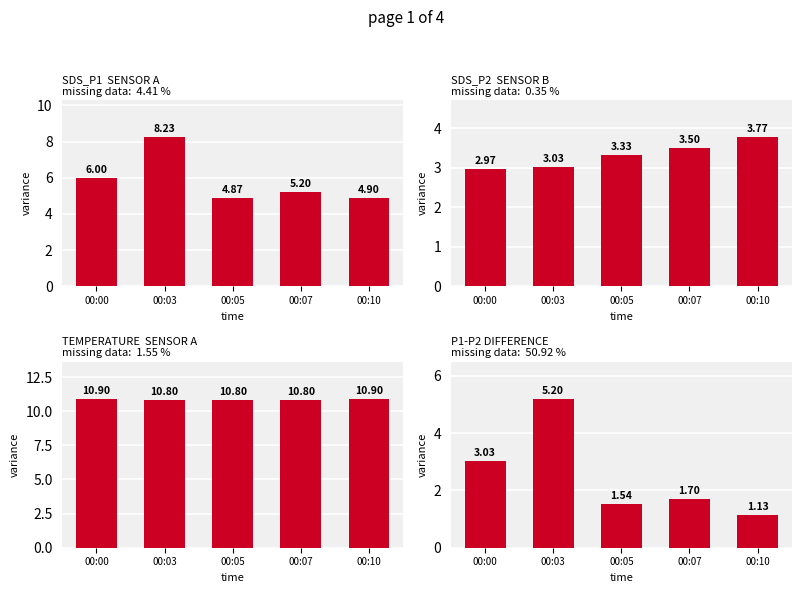

At which label is TEMPERATURE  SENSOR A closest to 10?

00:03